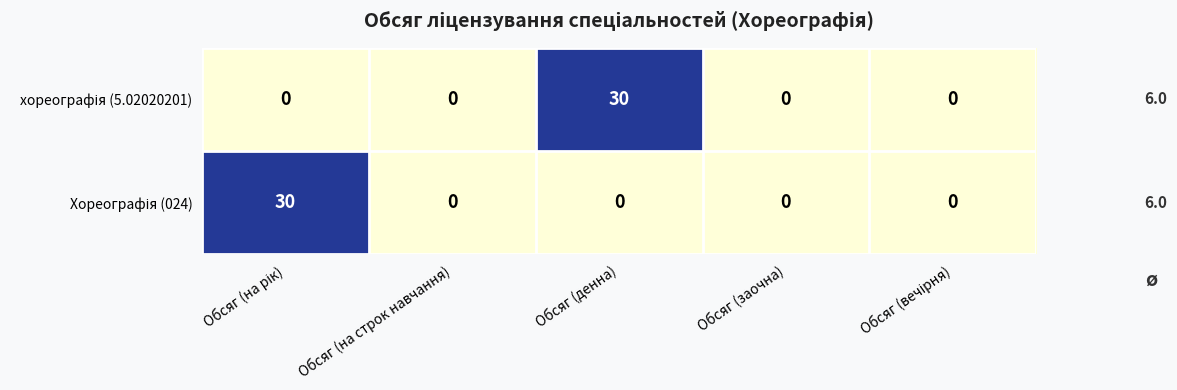

What is the total value across all series at Обсяг (денна)?

30